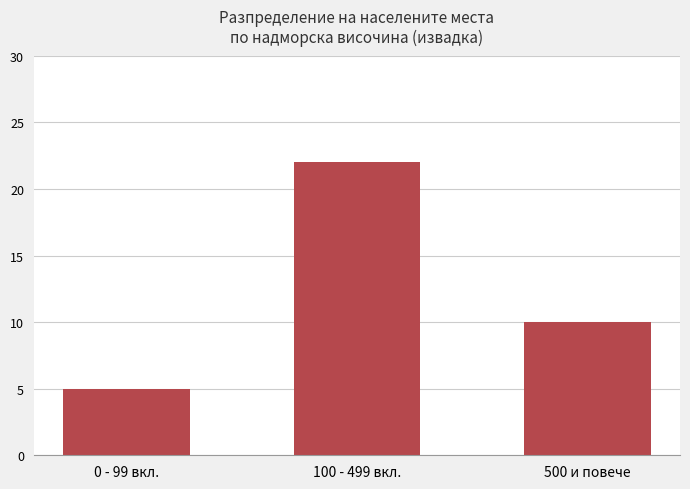

Reading left to right, extract all data points from this chart.

0 - 99 вкл.=5	100 - 499 вкл.=22	500 и повече=10